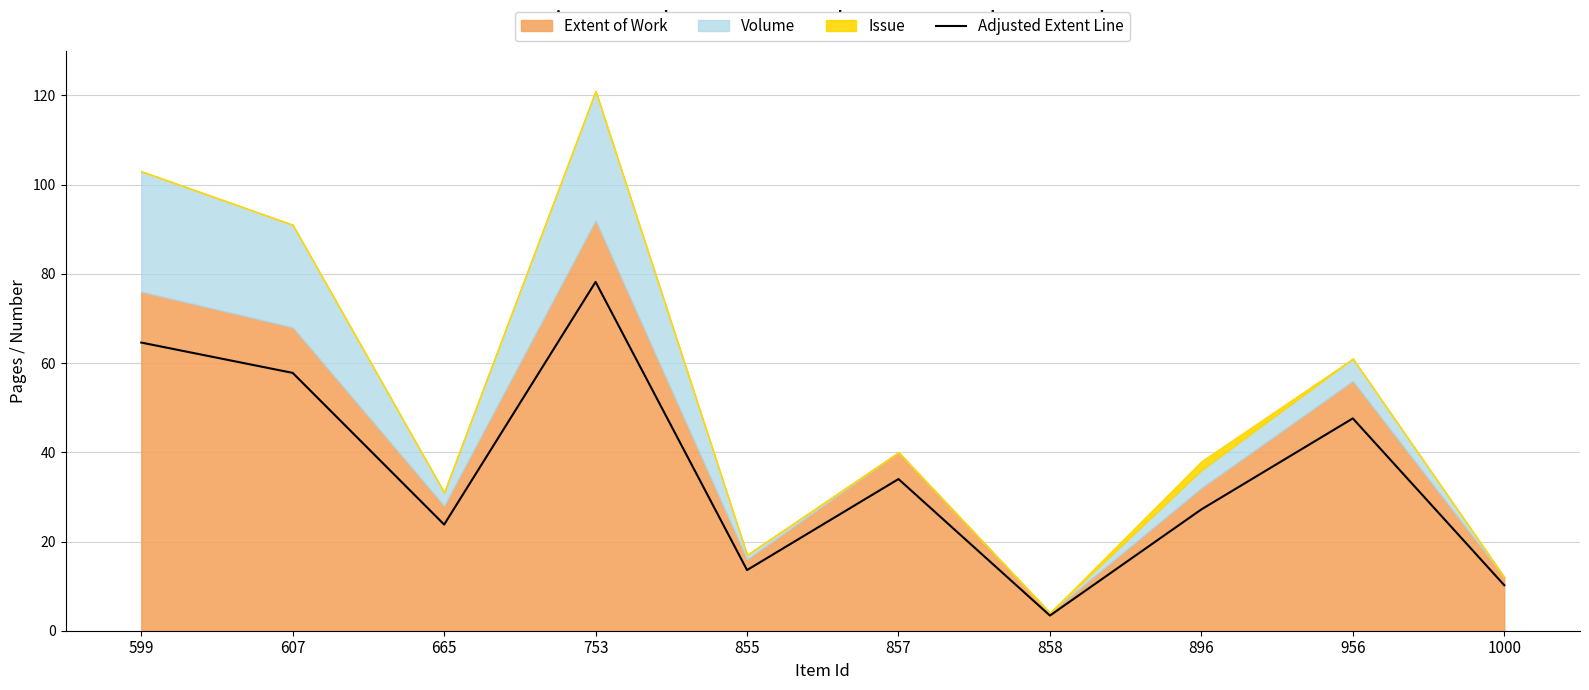

List the labels in order of value, smallest first.

858, 1000, 855, 665, 896, 857, 956, 607, 599, 753